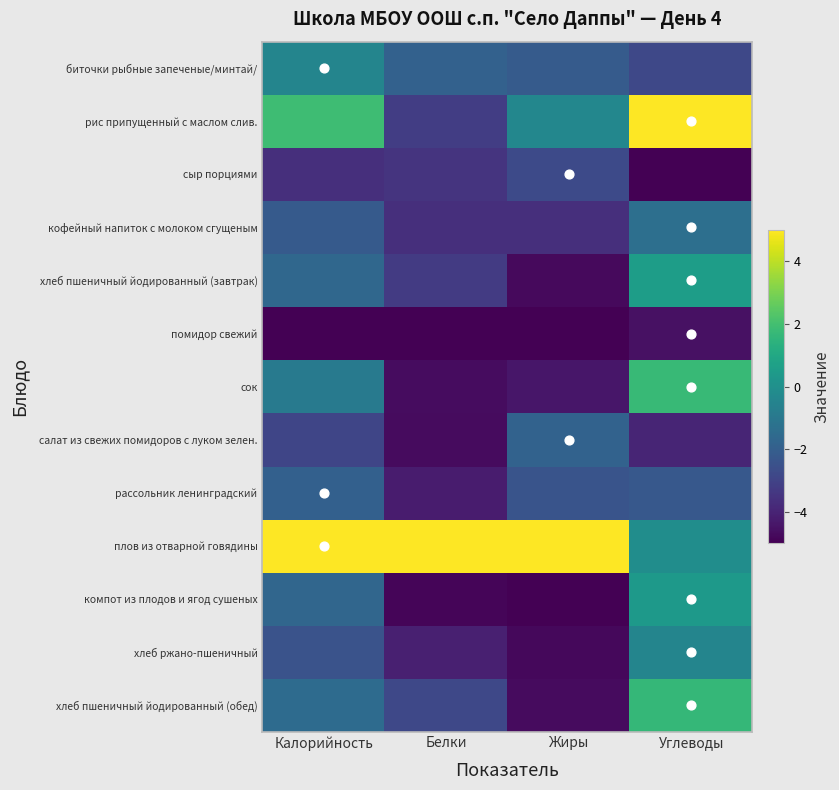

What is the maximum value shown in the chart?

5.0